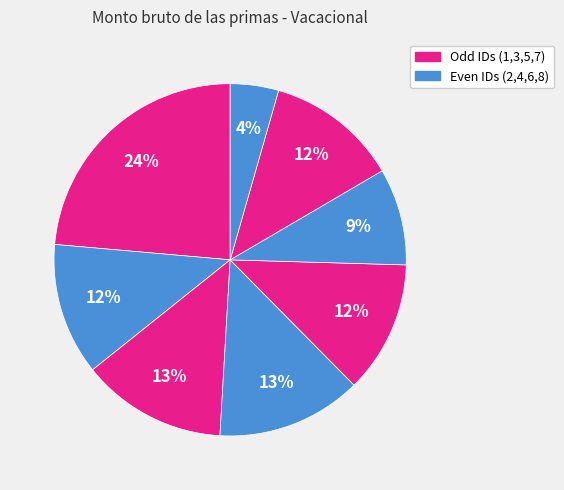

How many slices are in this pie chart?

8